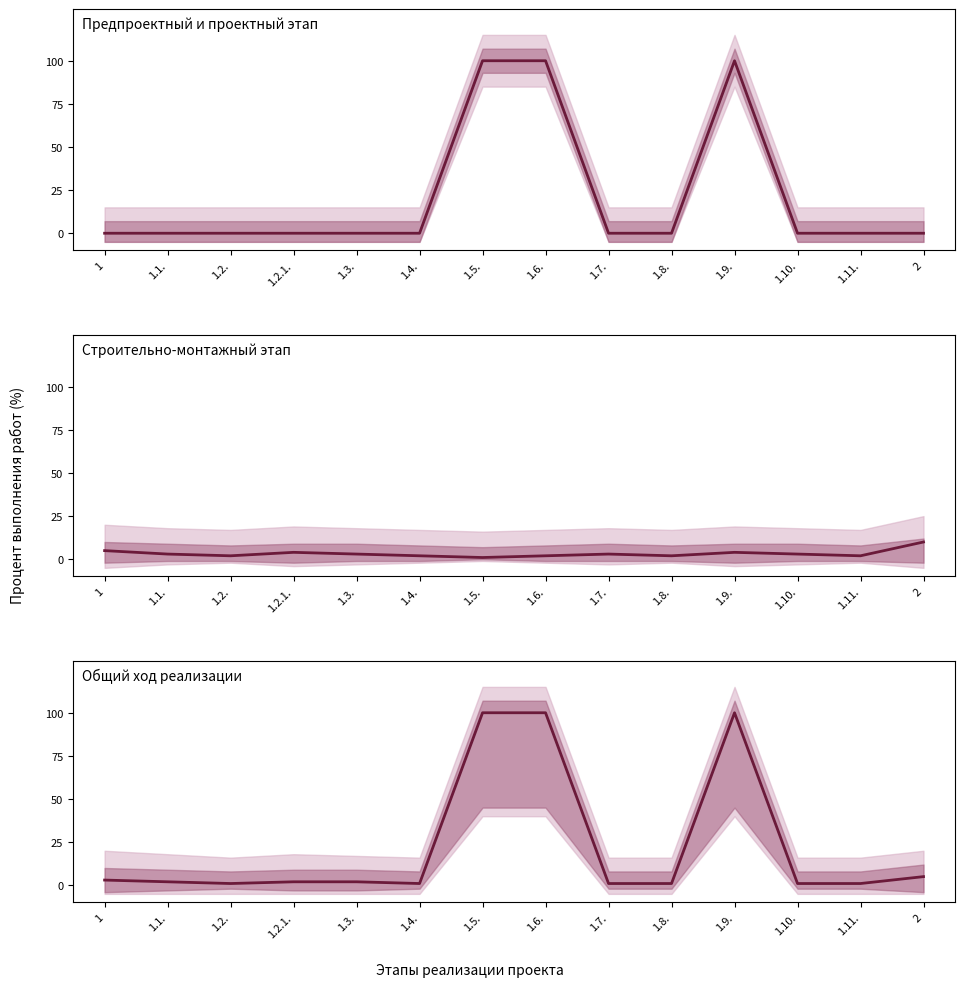

How many points are higher than both their immediate neighbors (excluding endpoints)?

1